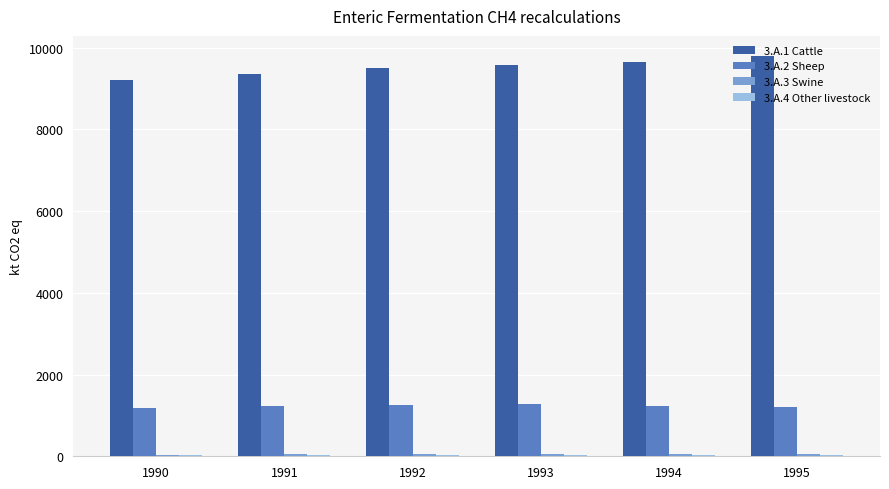

Which series has the largest total across all categories?

3.A.1 Cattle